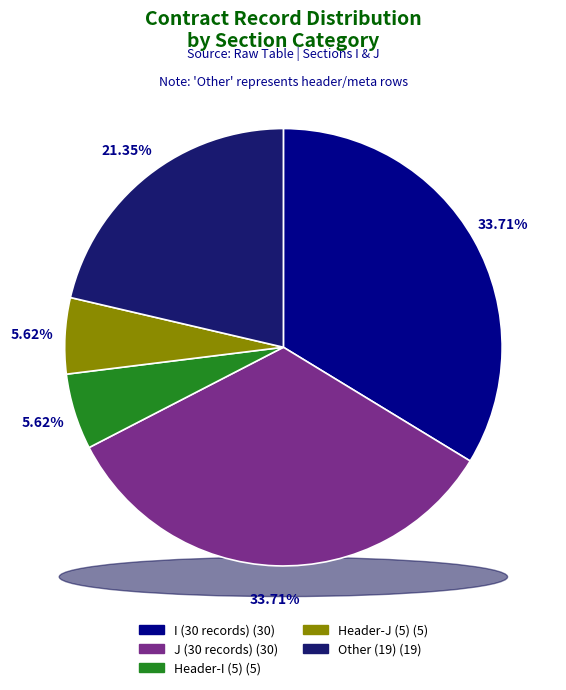

How many slices are in this pie chart?

5